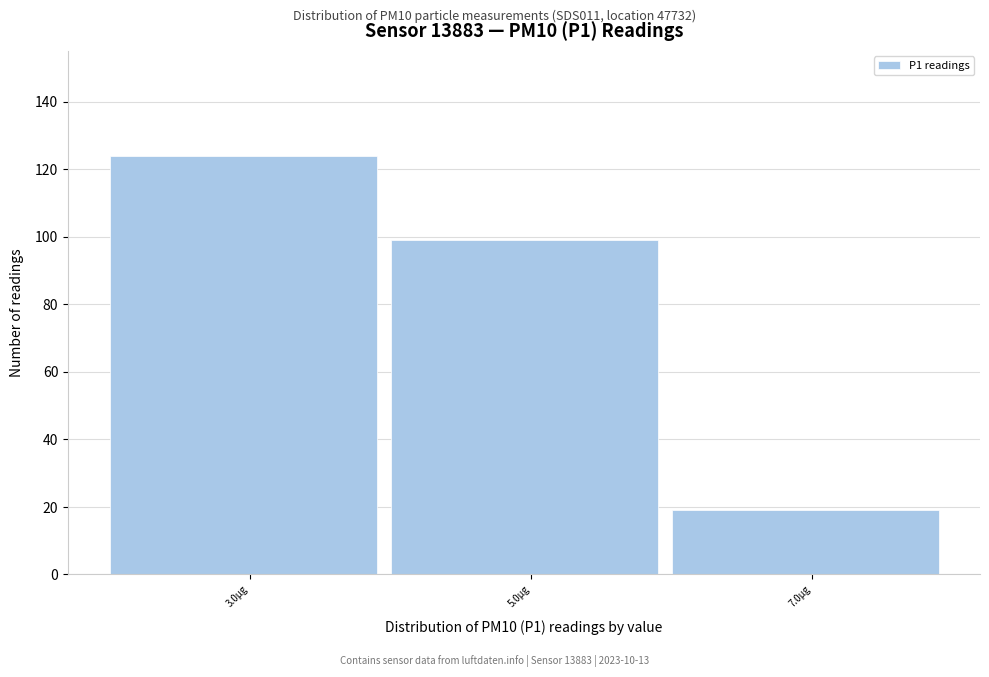

Reading left to right, transcribe all the data shown in this chart.

124	99	19